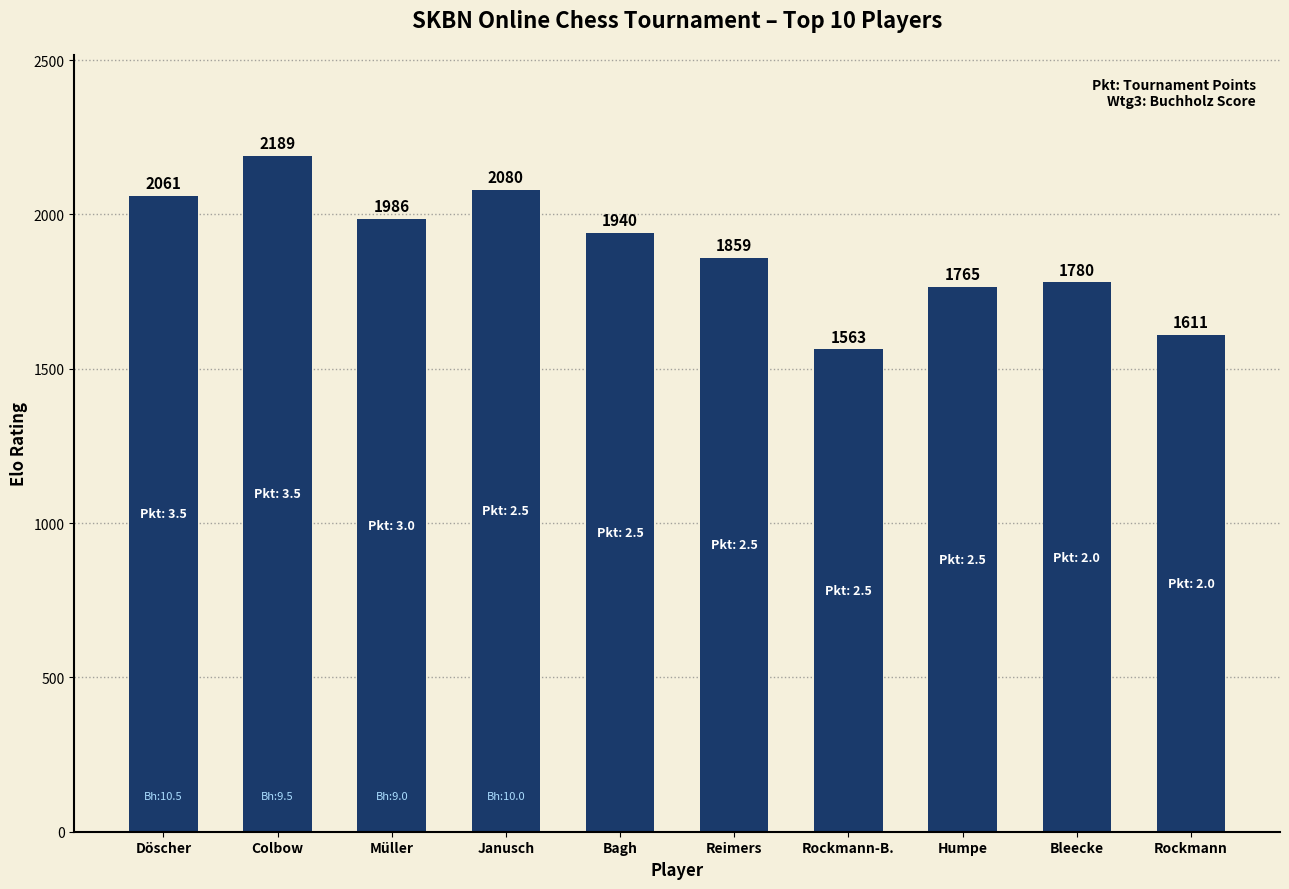

What is the difference between the second highest and minimum values?

517